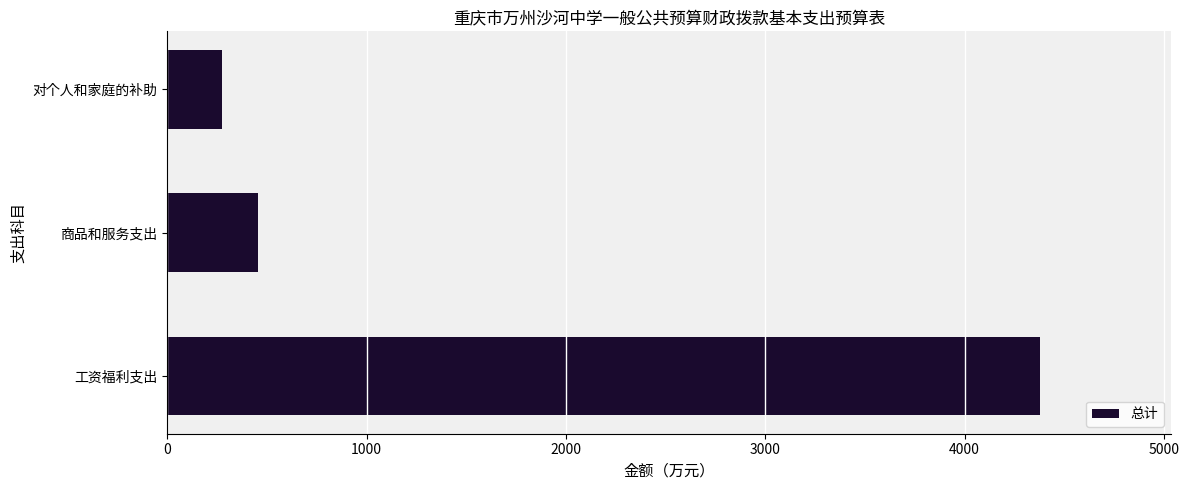

What value does the data have at 对个人和家庭的补助?

274.6